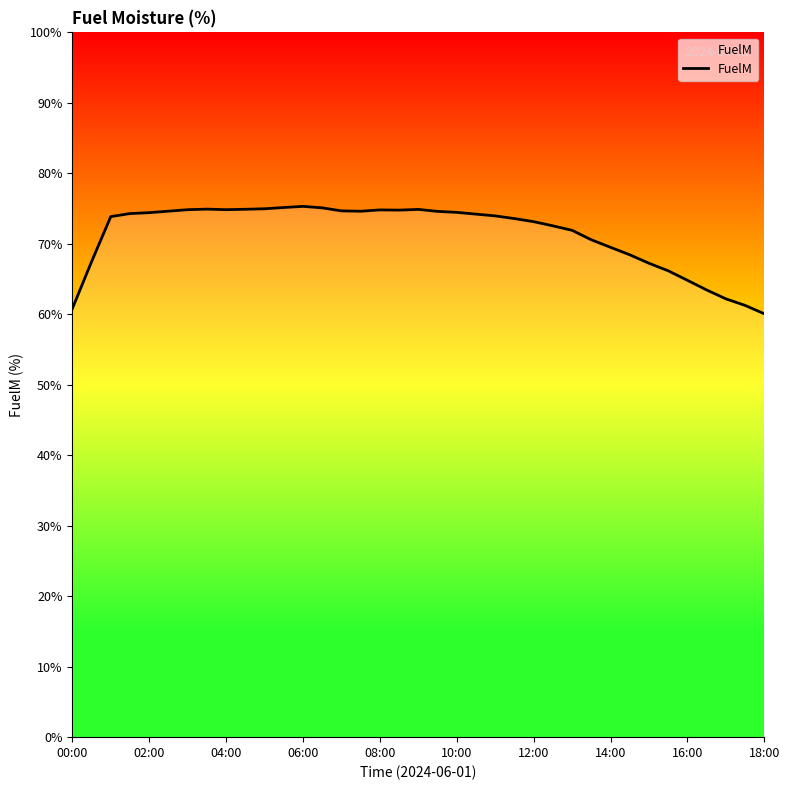

What is the difference between the maximum and minimum values?

15.2